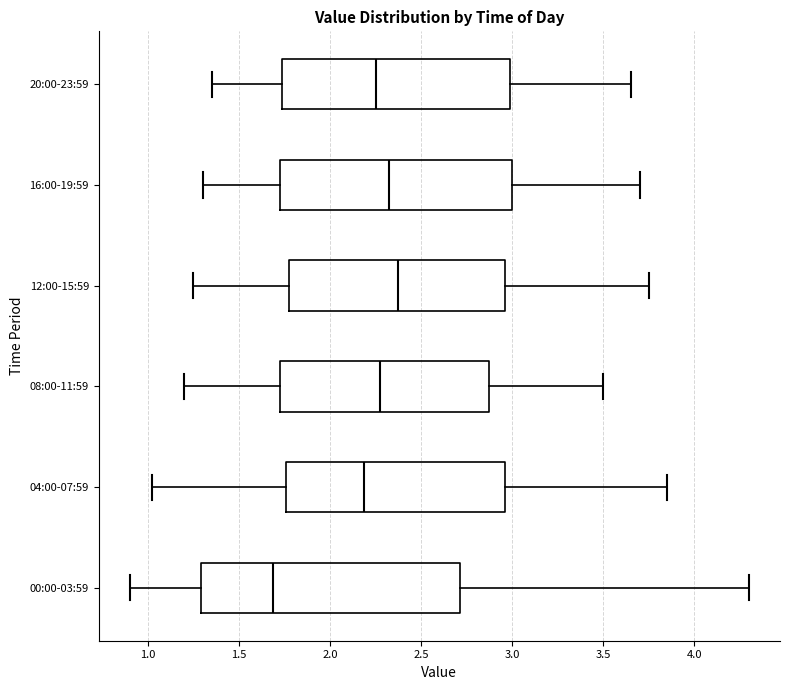

Which box is the widest, from its left edge to its right edge?

00:00-03:59